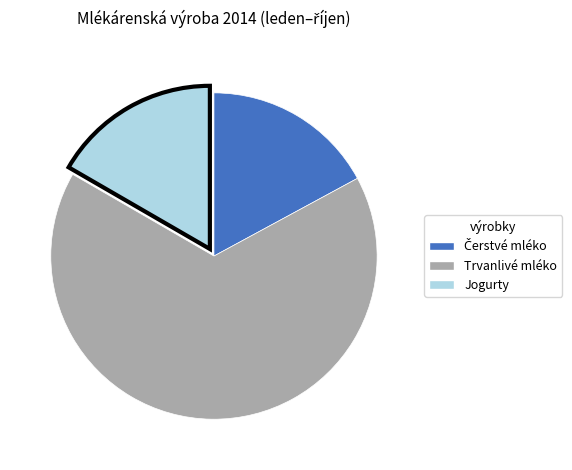

Is there any slice that represents more than half of the pie?

Yes